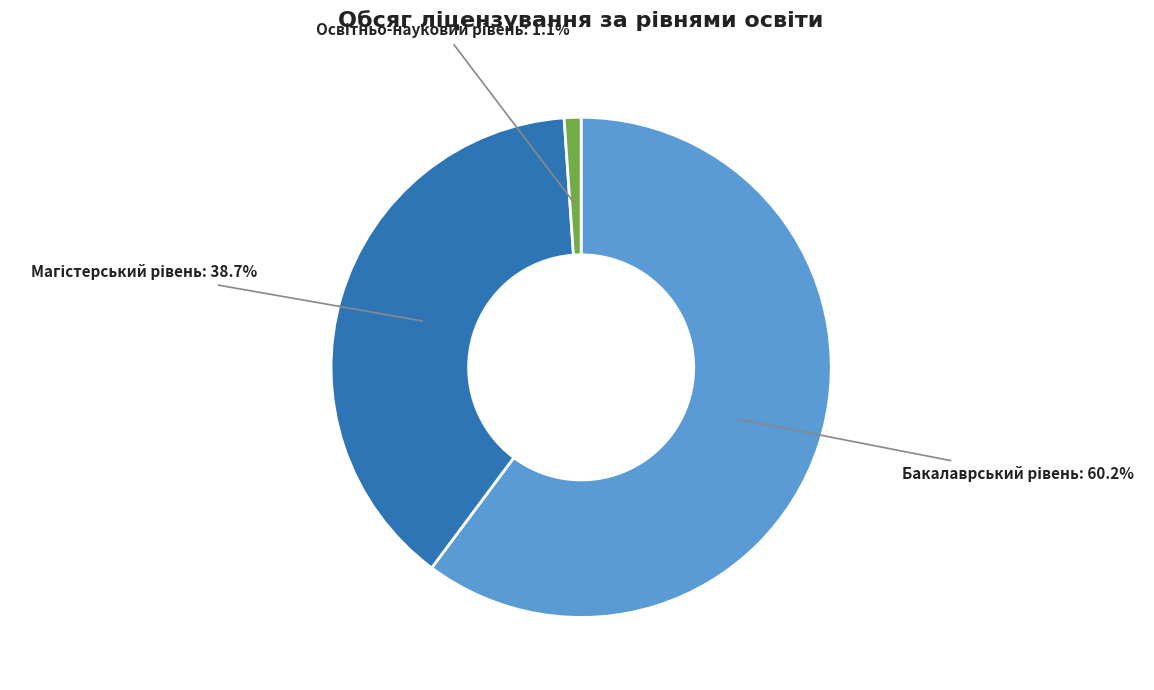

Does any single category account for the majority?

Yes